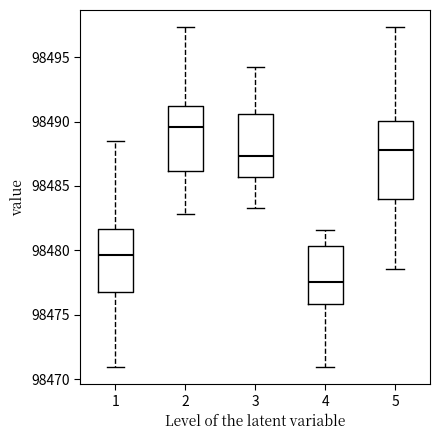

Comparing the boxes themselves (not the whiskers), which one is the tallest?

5